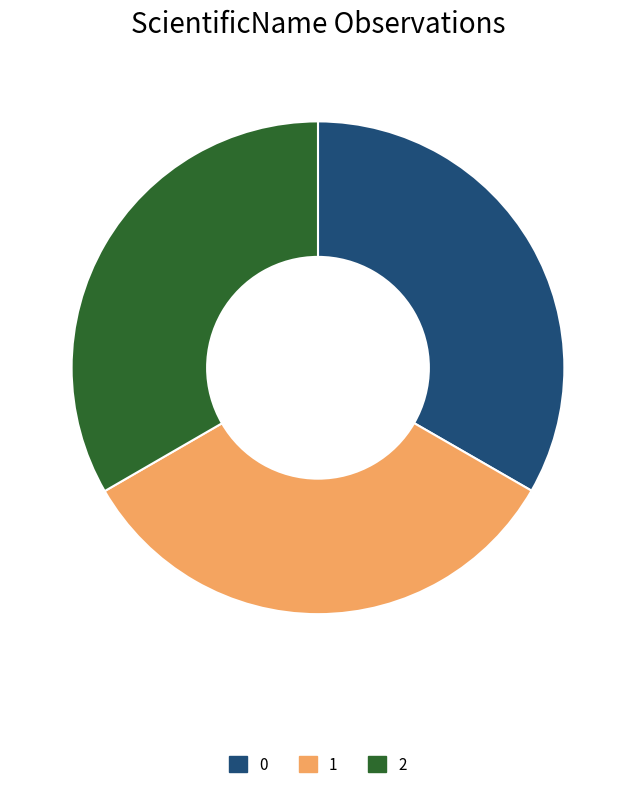

Combined, do 0 and 1 account for over 50%?

Yes